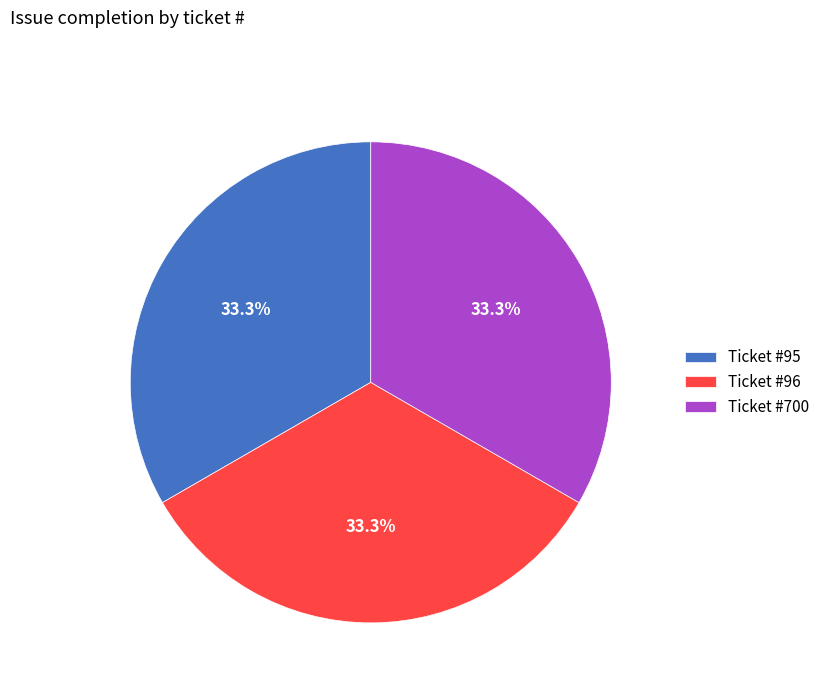

What is the ratio of the value at Ticket #96 to the value at Ticket #700?

1.0